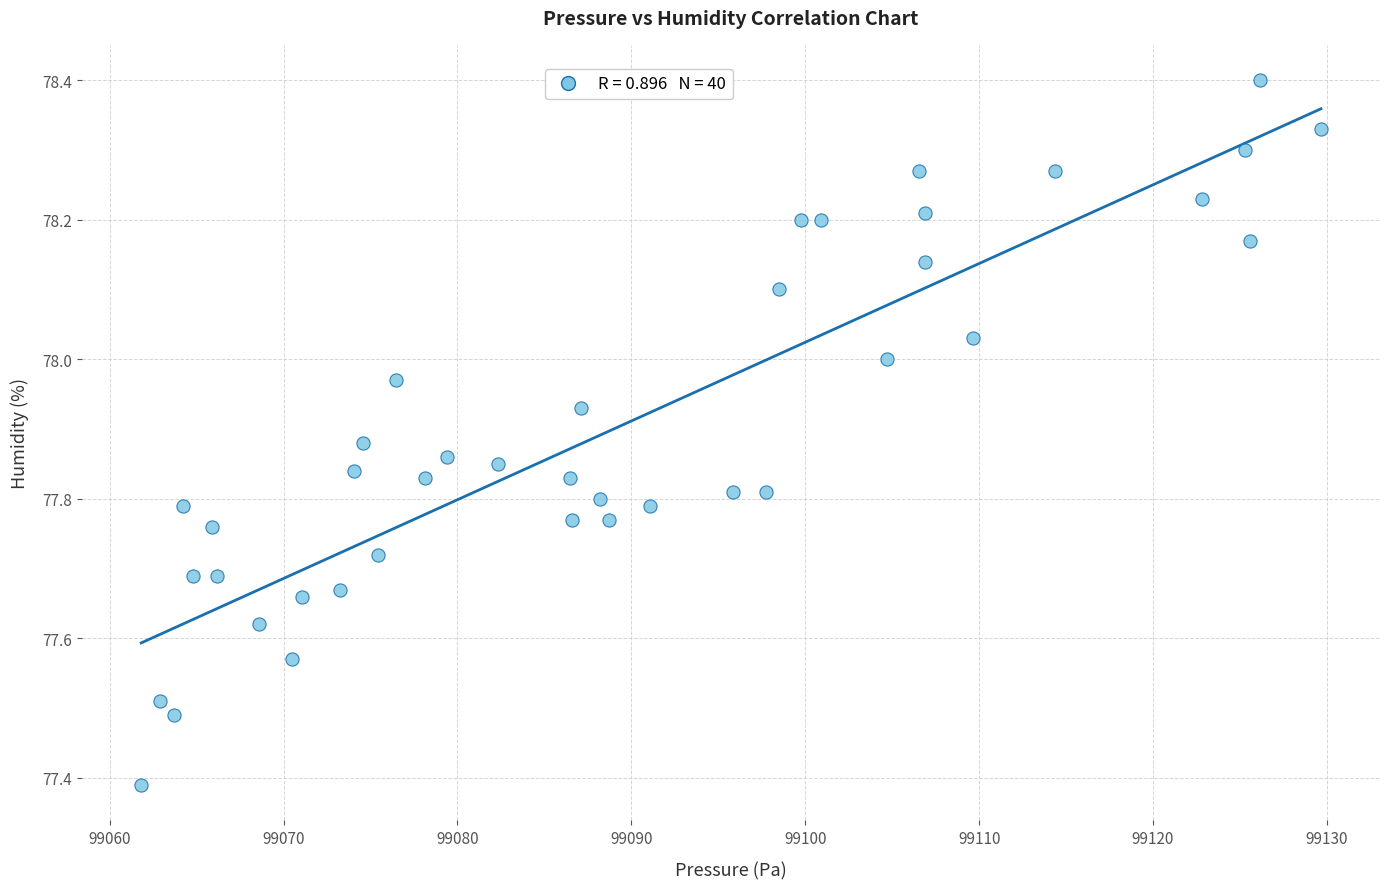

What is the range of Y values (max minus min)?

1.0